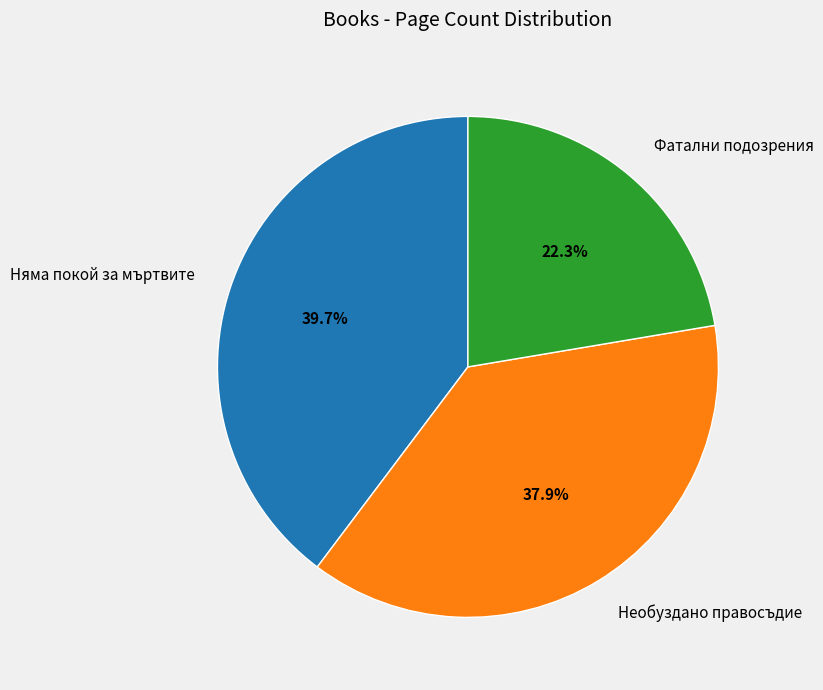

Count the number of slices in the pie.

3